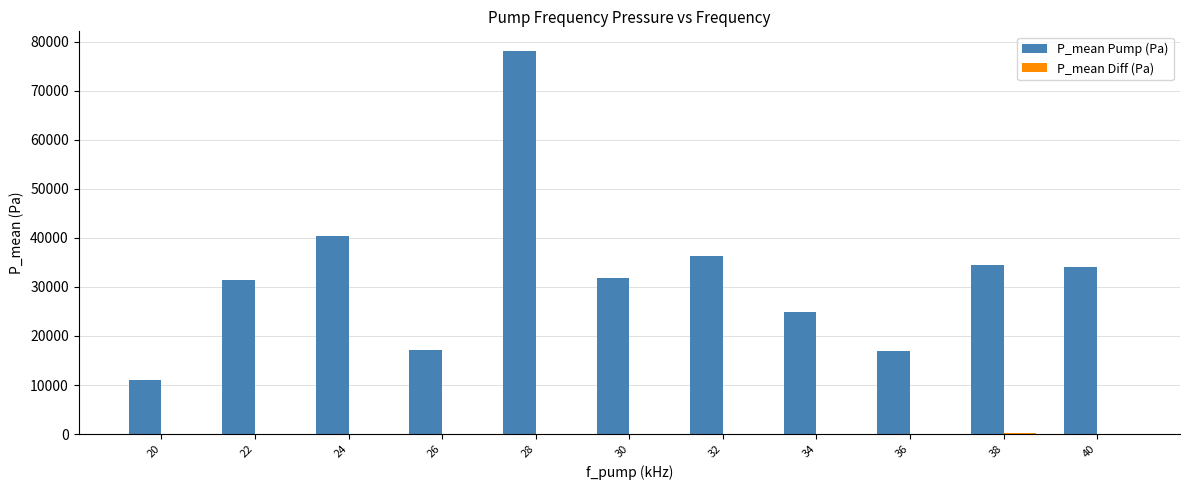

Between 26 and 34, which series saw the biggest shift?

P_mean Pump (Pa)